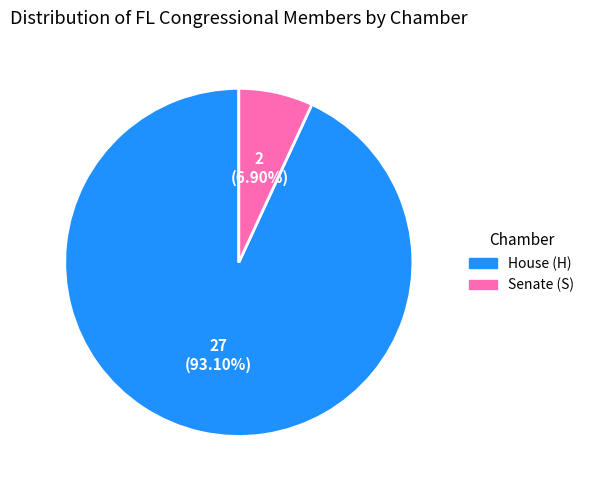

How many segments does this pie chart have?

2